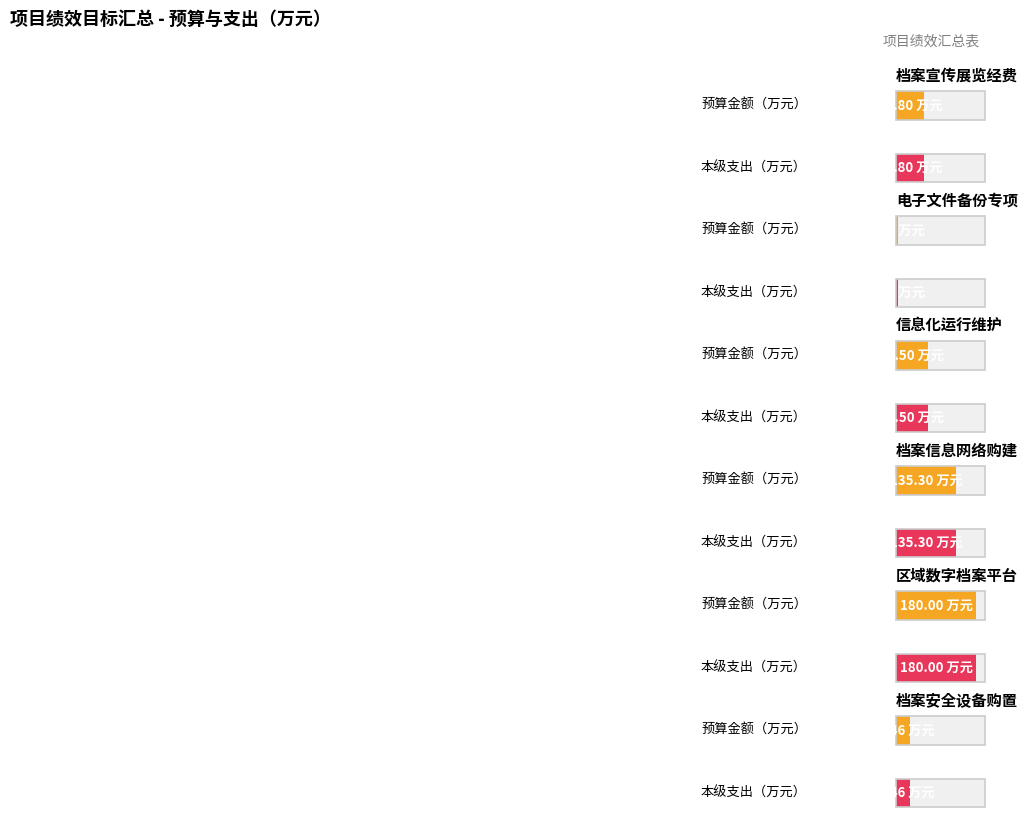

What is the value of the 本级支出（万元） bar at the 3rd from the left?

71.5